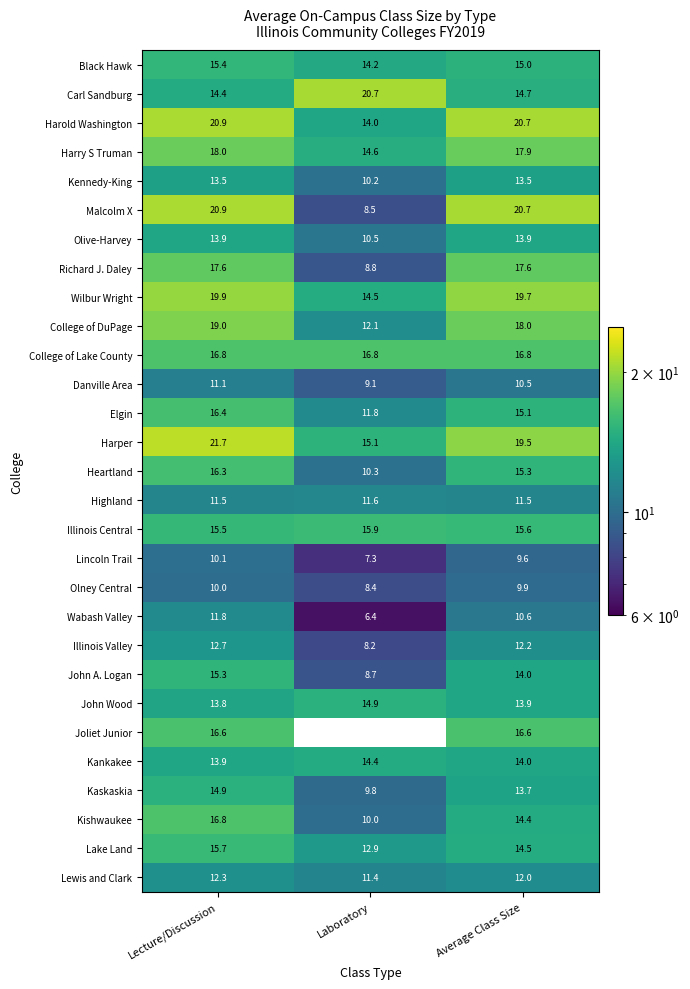

At how many categories does at least one series exceed 19?

3